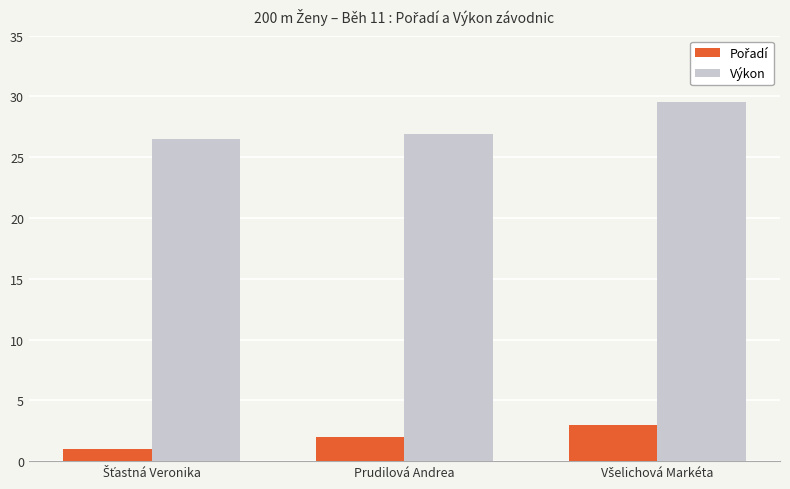

The value of Výkon at Prudilová Andrea is 44.9. True or false?

False